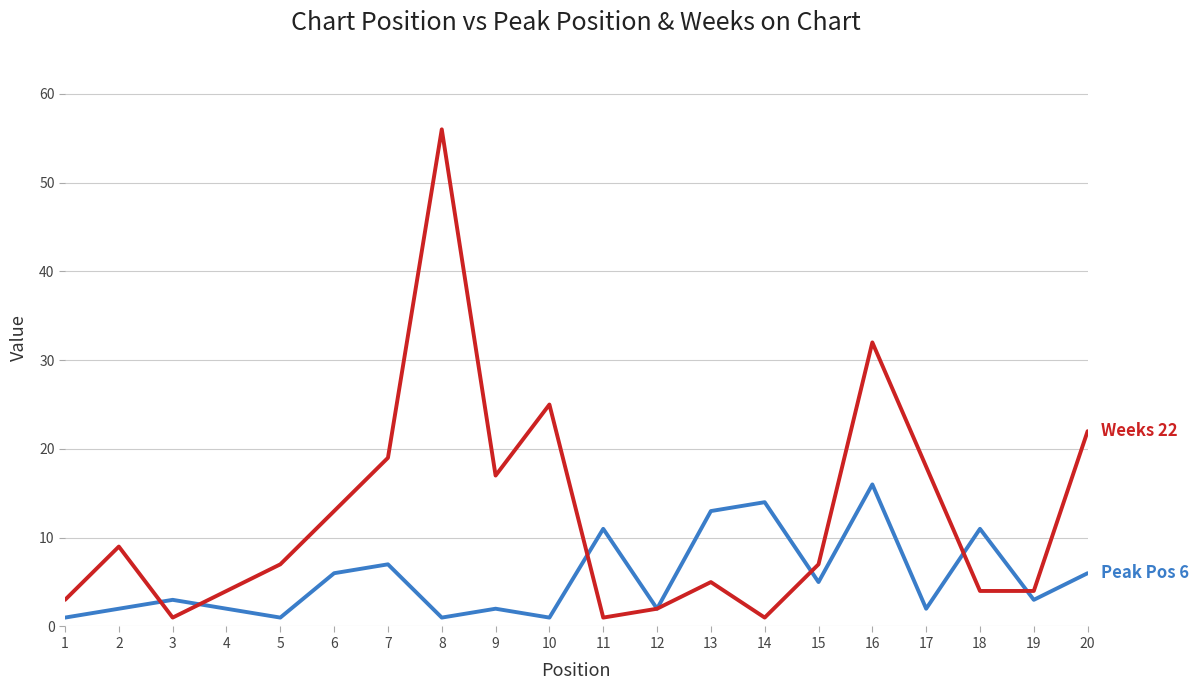

What is the maximum value shown in the chart?

56